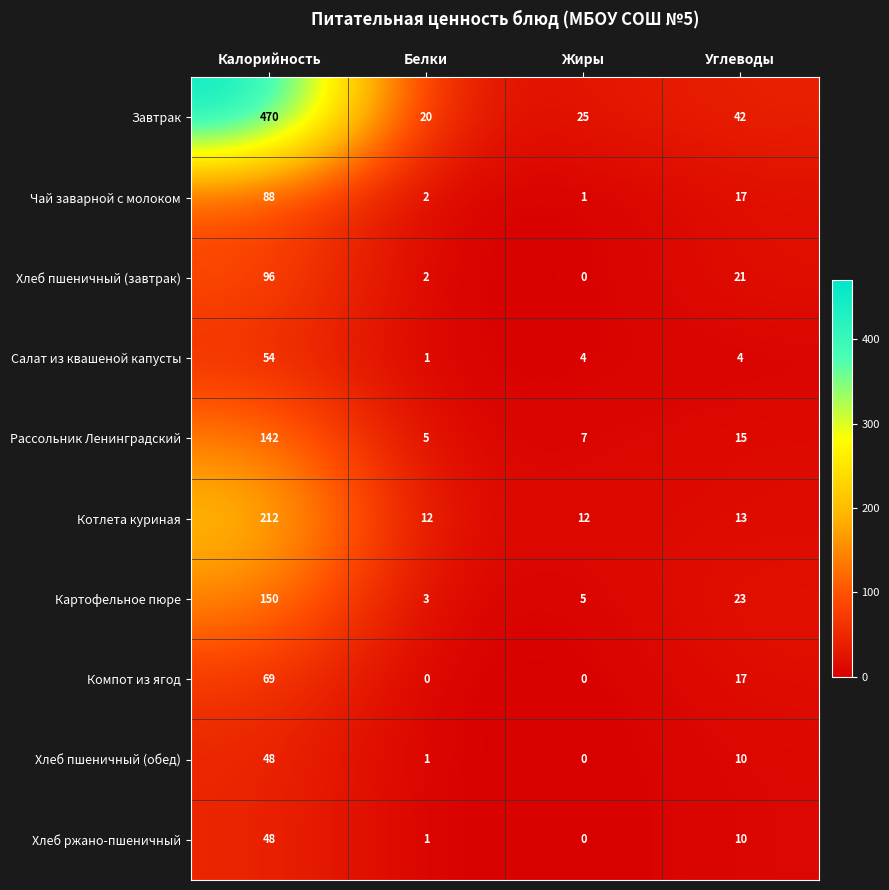

At which category is the sum across all series the highest?

Калорийность